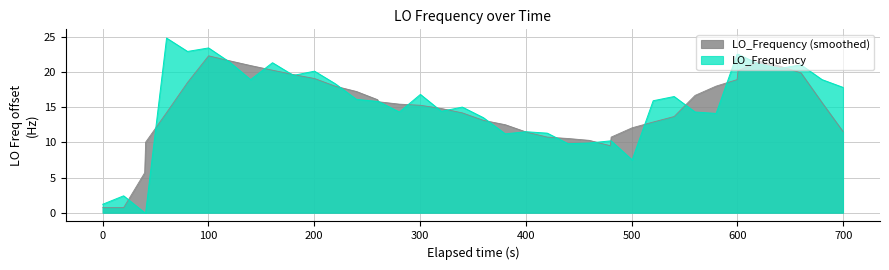

Which series has the largest range (max minus min)?

LO_Frequency